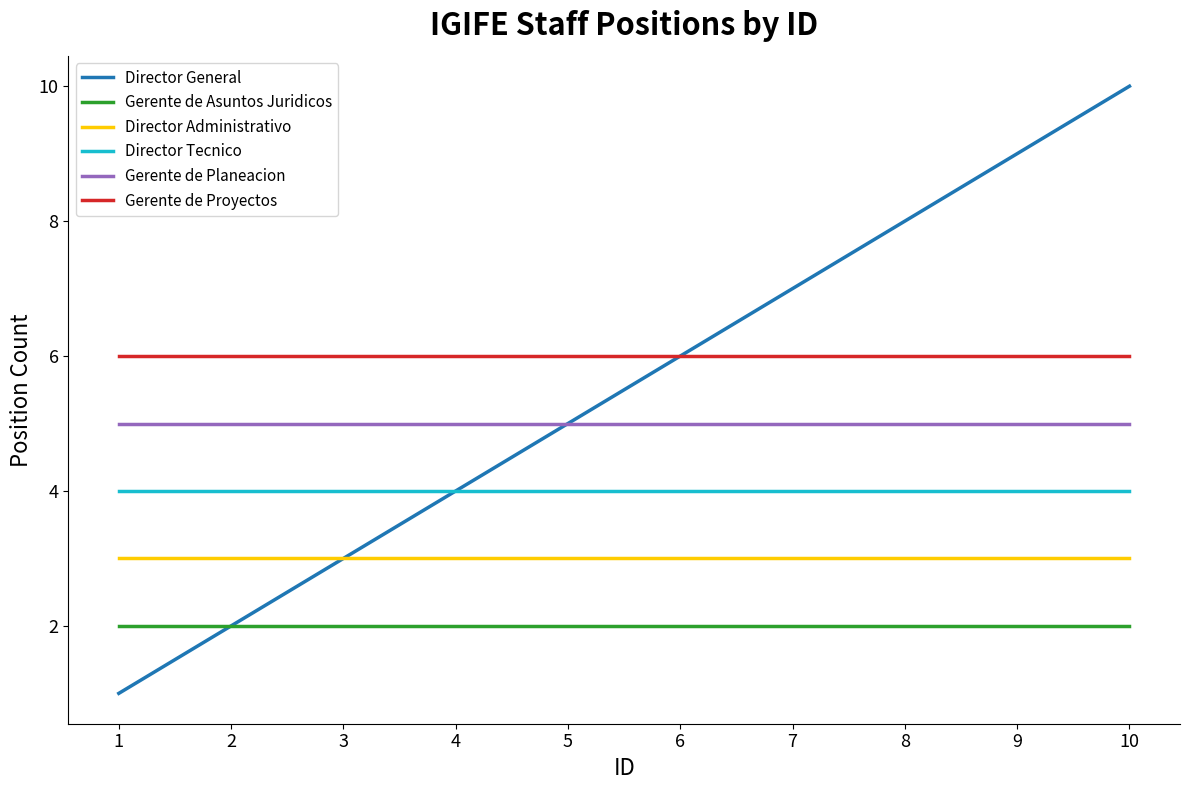

Is it true that Gerente de Asuntos Juridicos equals 3 at 5?

False